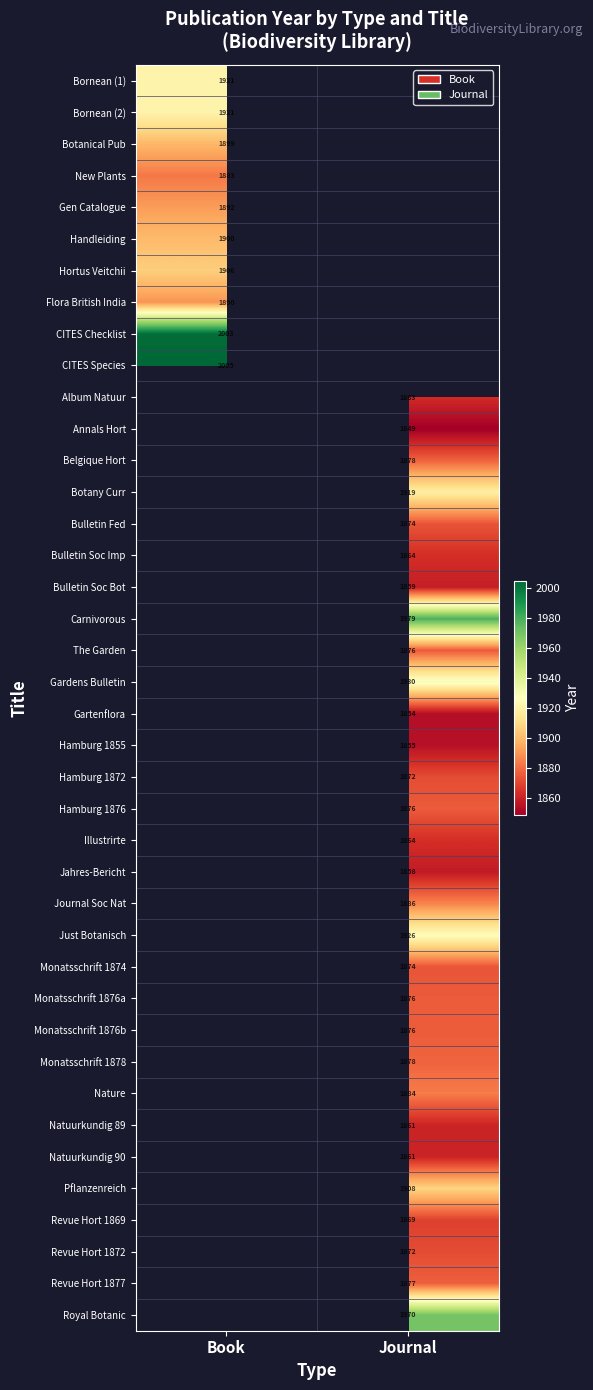

How many categories are shown in the chart?

2